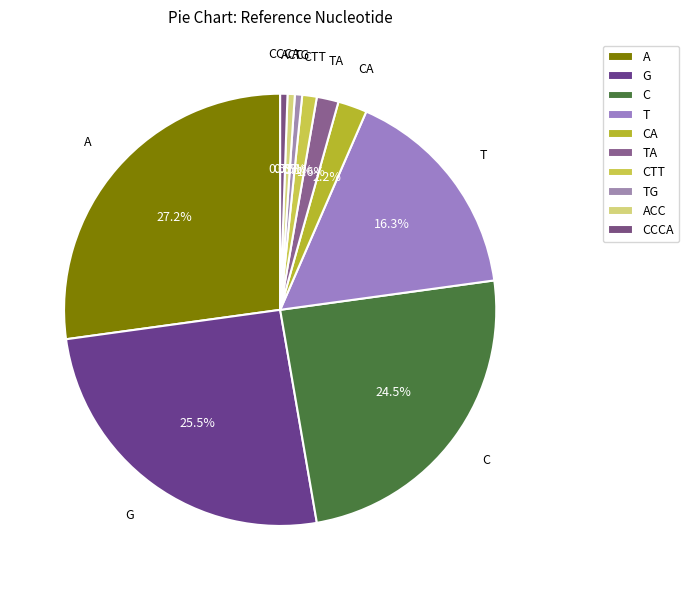

Which category has the biggest portion of the pie?

A